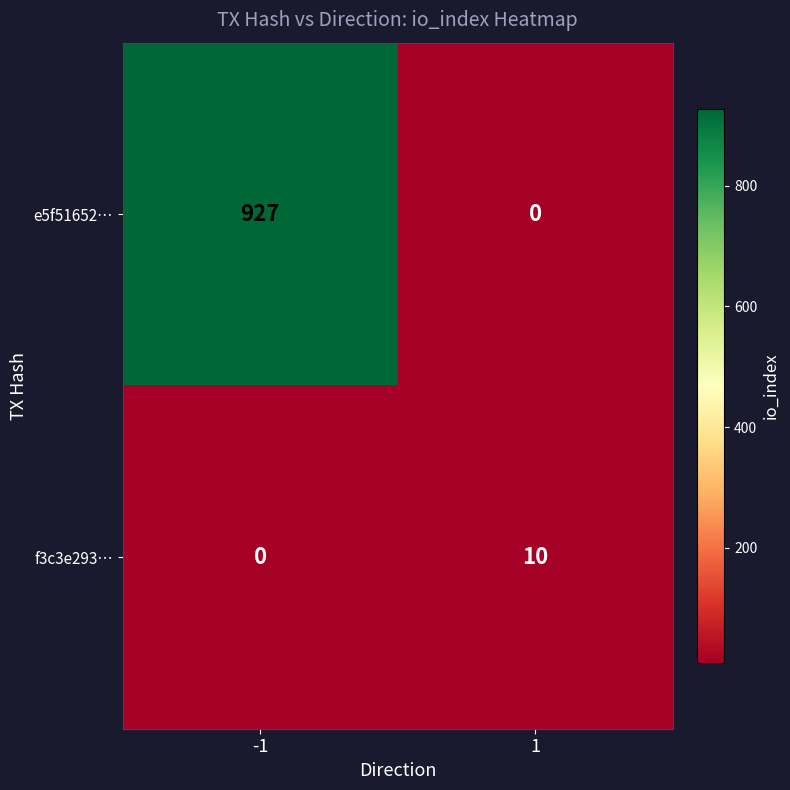

Rank the series by their average value, from highest to lowest.

e5f51652…, f3c3e293…